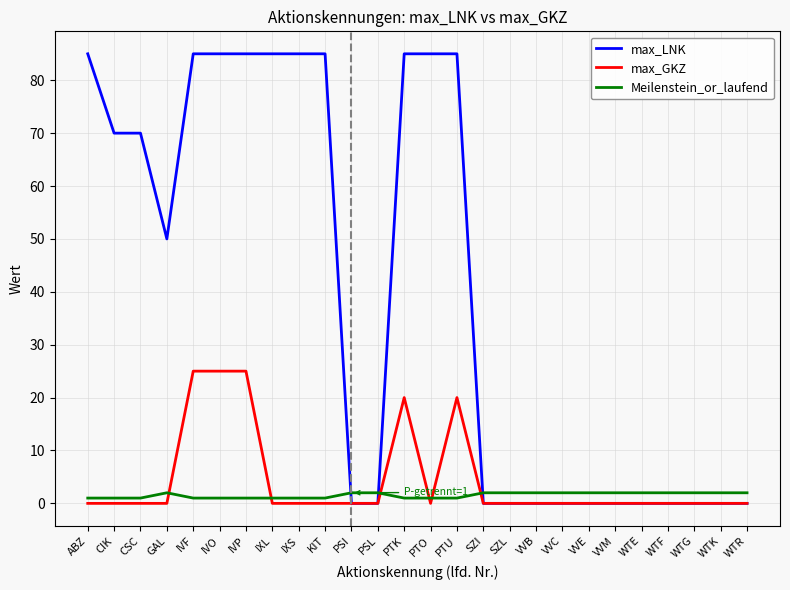

How many lines are shown in the chart?

3